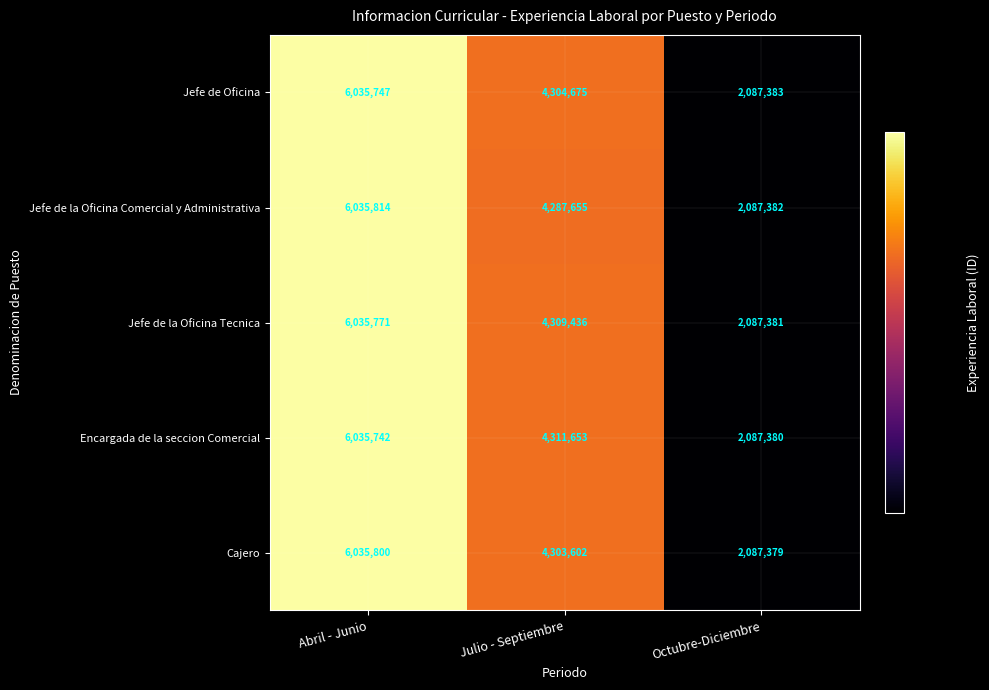

True or false: Jefe de la Oficina Comercial y Administrativa has a value of 7974184 at Abril - Junio.

False